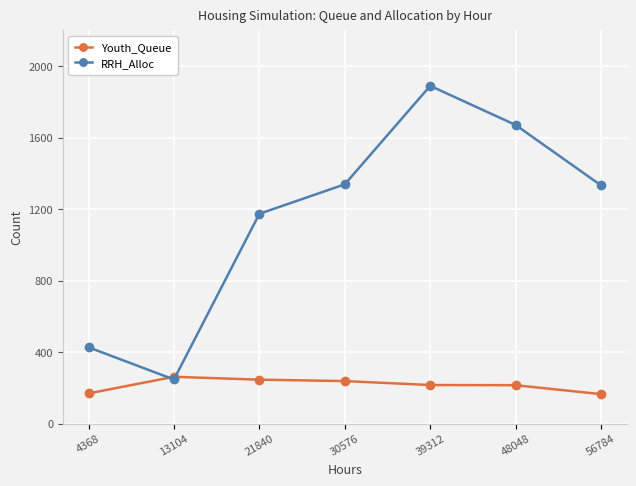

How many values in the Youth_Queue series are below 216?

3